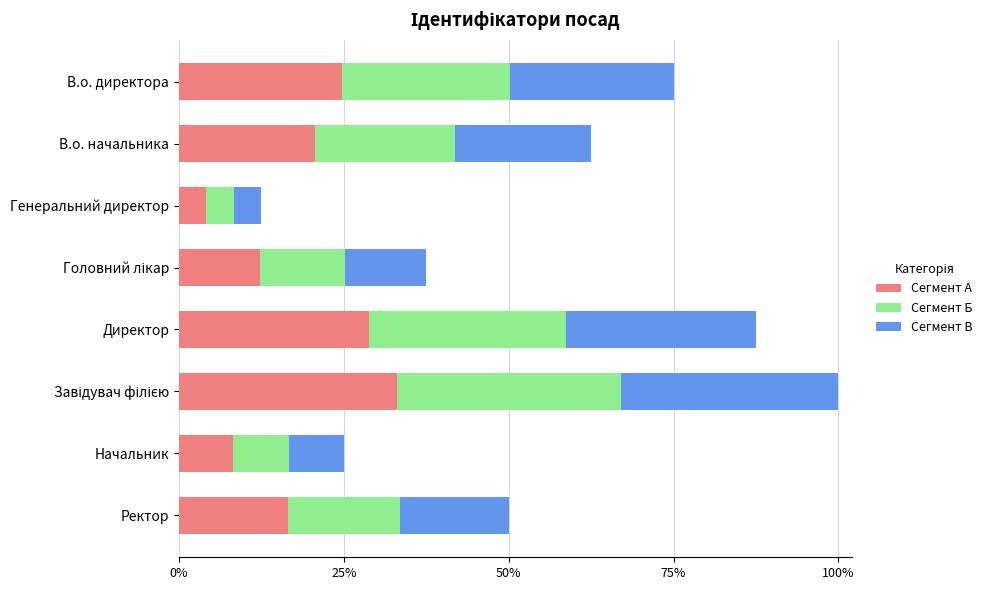

What are all the series names shown in the legend?

Сегмент А, Сегмент Б, Сегмент В